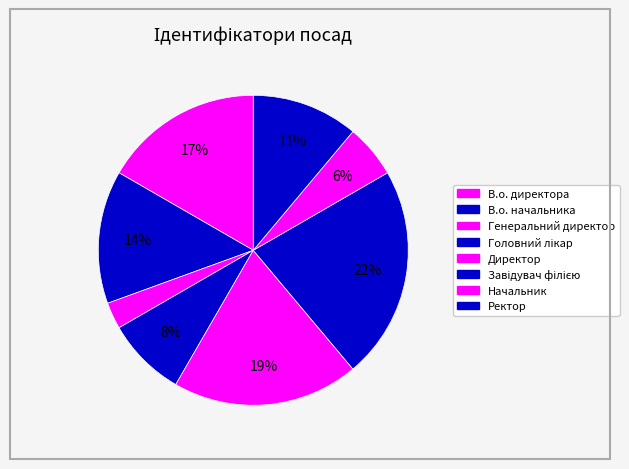

How many slices are in this pie chart?

8